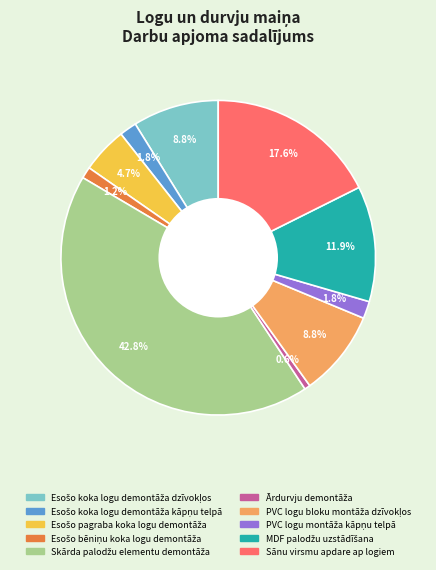

Does Sānu virsmu apdare ap logiem represent more than half of the total?

No